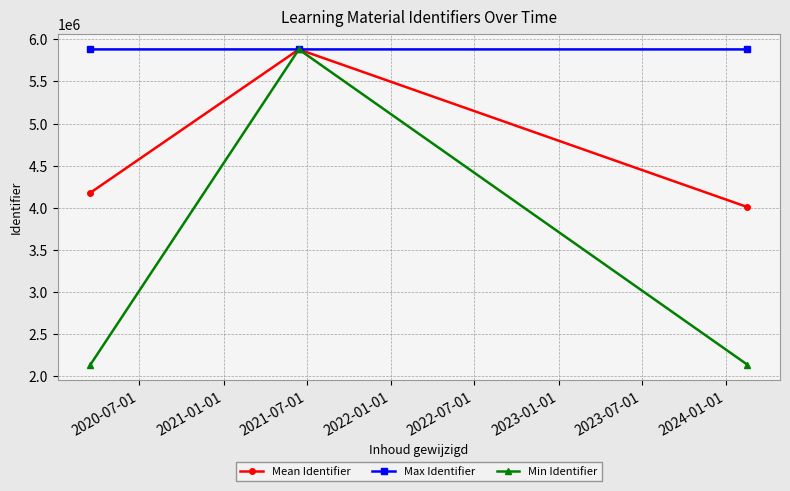

What is the highest value of the Max Identifier series?

5880715.0